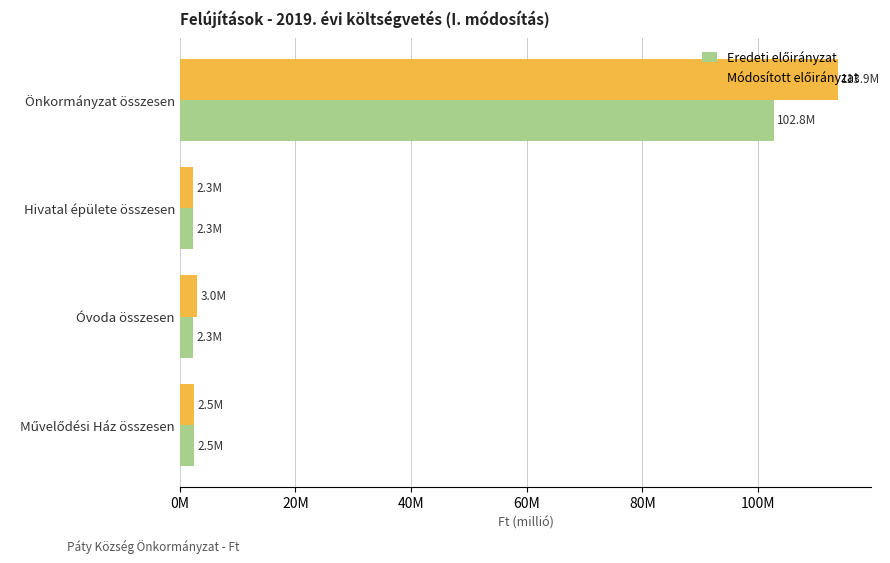

Reading left to right, extract all data points from this chart.

Eredeti előirányzat: 102844570	2300000	2300000	2500000
Módosított előirányzat: 113864220	2300000	3033702	2500000